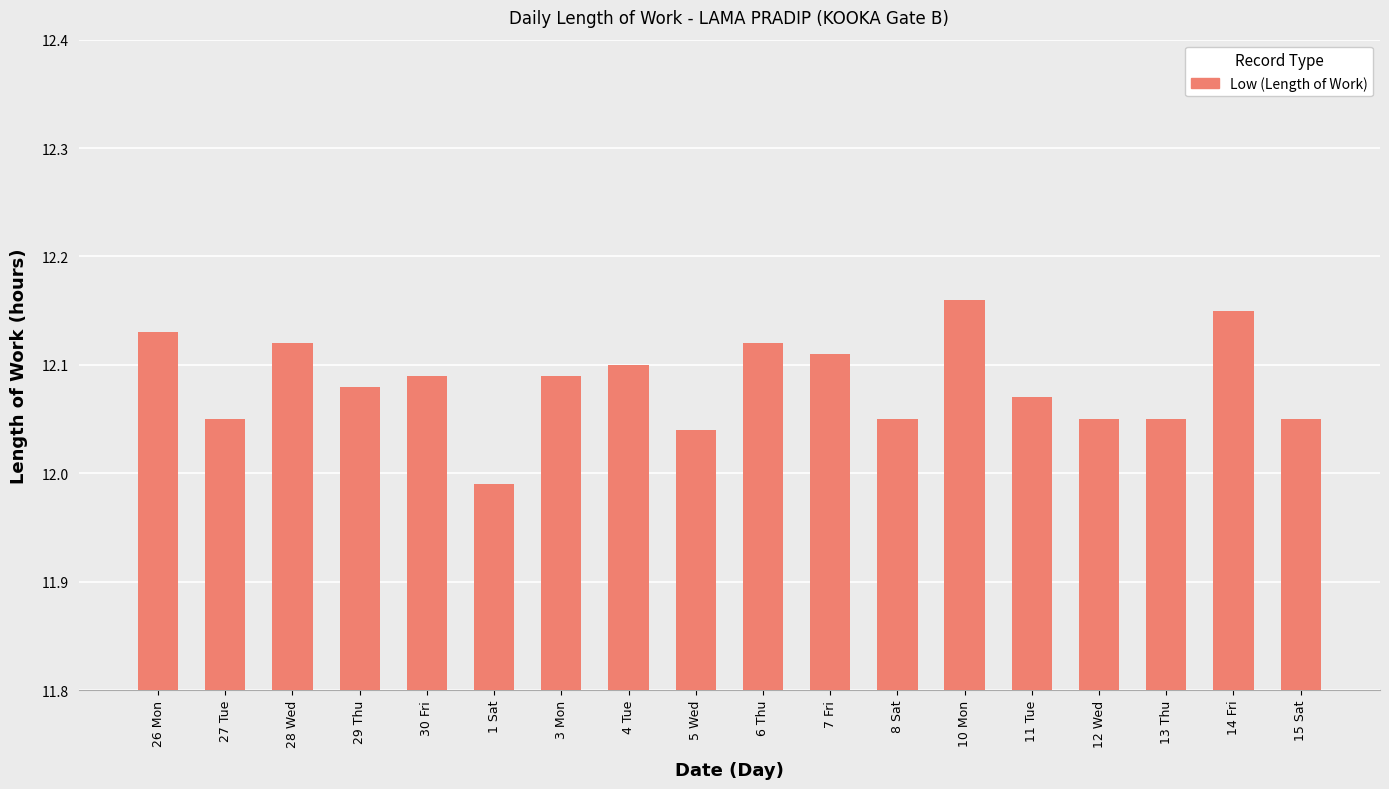

Which label corresponds to the largest value in the chart?

10 Mon